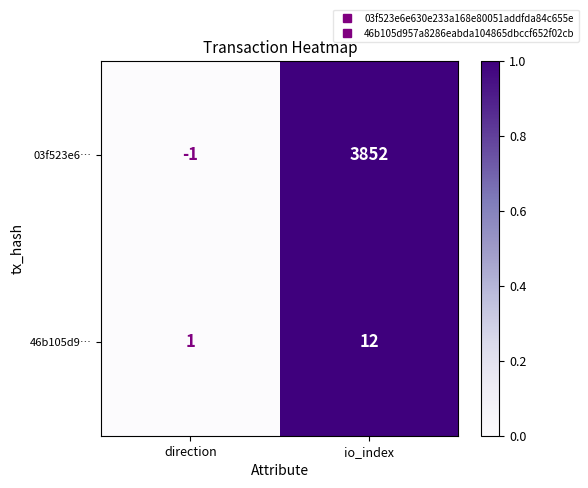

Is it true that 46b105d9… equals 1 at direction?

True